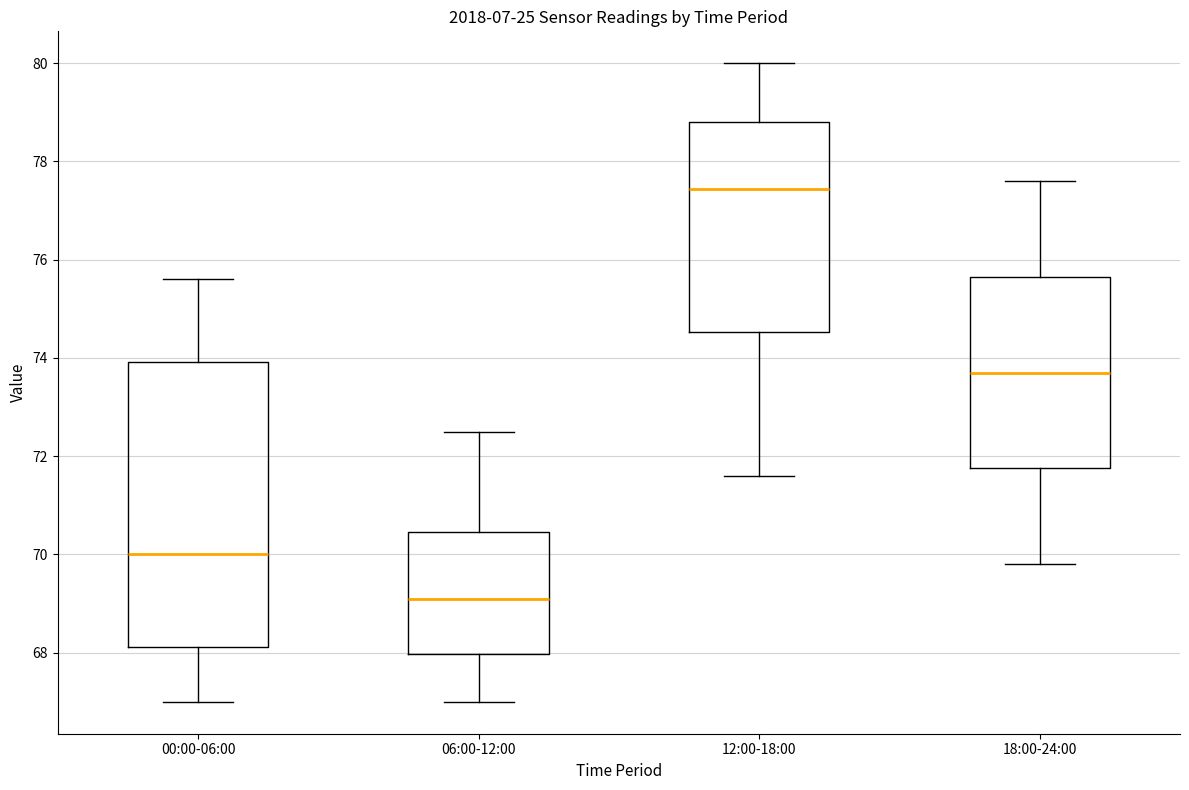

Reading left to right, read every box against the y-axis: the position of its median line, the range the box covers, and the ends of its whiskers. The values are not printed on the chart, so give them approximately, as read against the axis.

00:00-06:00: median 70.0, box 68.2 to 74.0, whiskers 67.0 to 75.6
06:00-12:00: median 69.2, box 68.0 to 70.4, whiskers 67.0 to 72.6
12:00-18:00: median 77.4, box 74.6 to 78.8, whiskers 71.6 to 80.0
18:00-24:00: median 73.8, box 71.8 to 75.6, whiskers 69.8 to 77.6